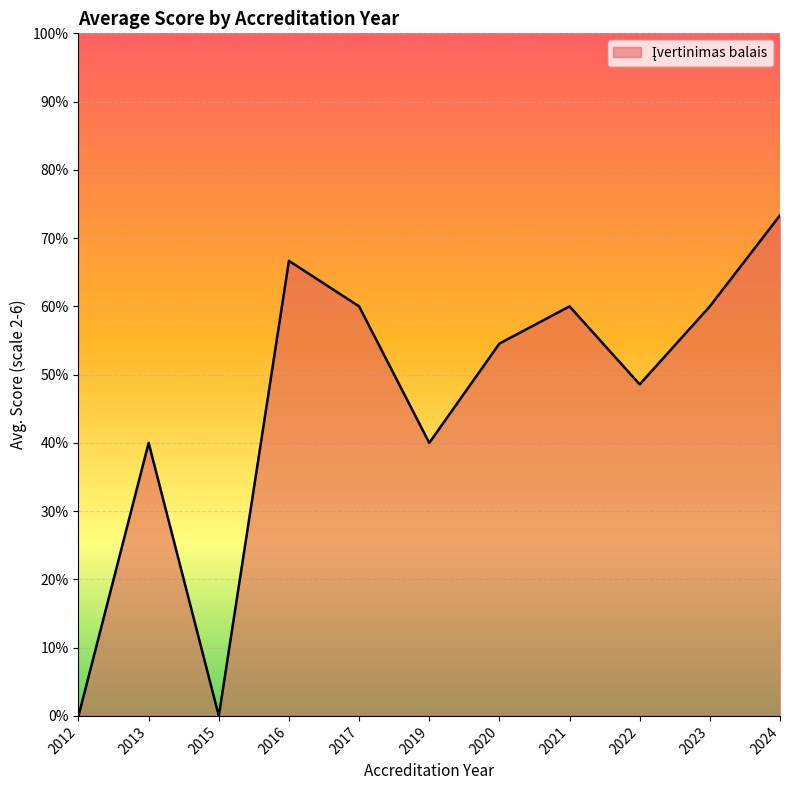

Does the chart have visible grid lines?

Yes